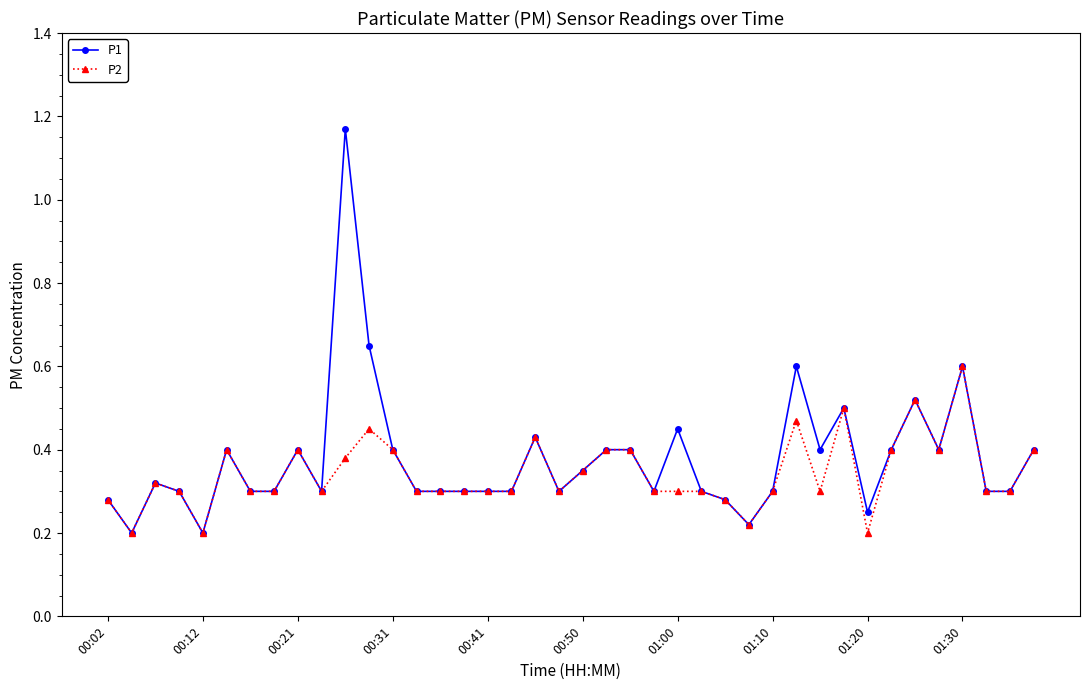

Which series has the widest spread of values?

P1